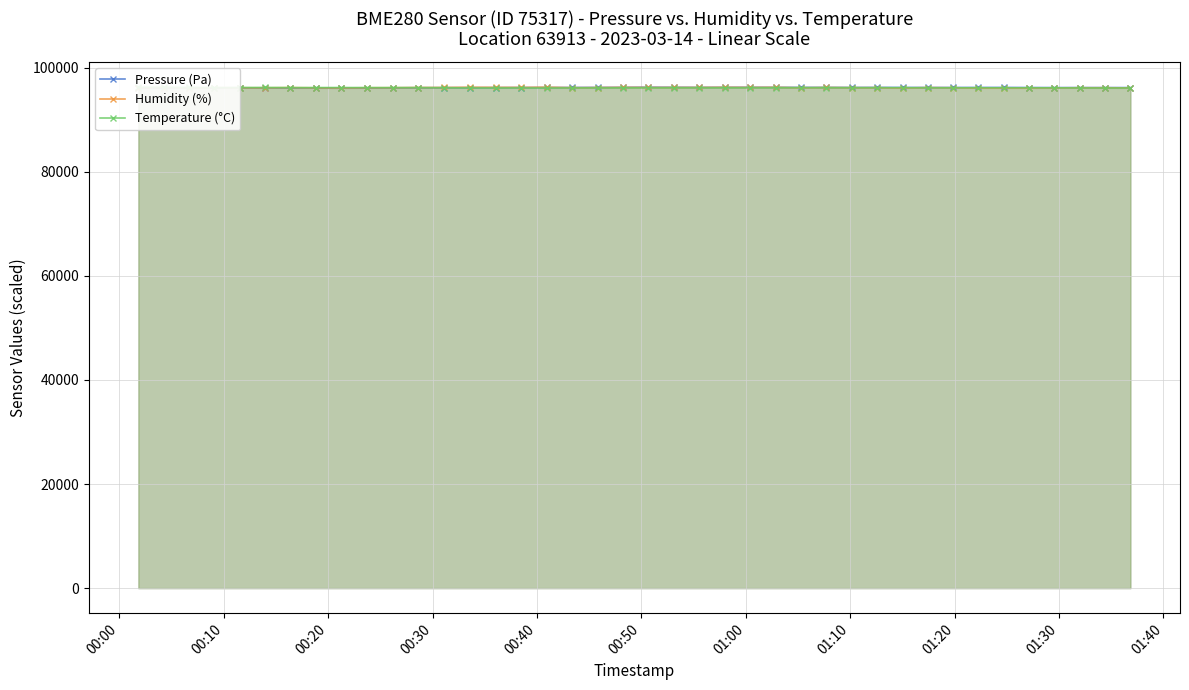

What is the highest value of the Temperature (°C) series?

96264.9